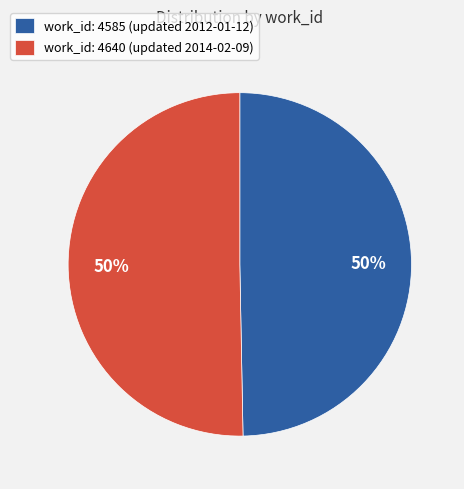

What percentage is the work_id: 4640 (updated 2014-02-09) slice, to the nearest percent?

50%